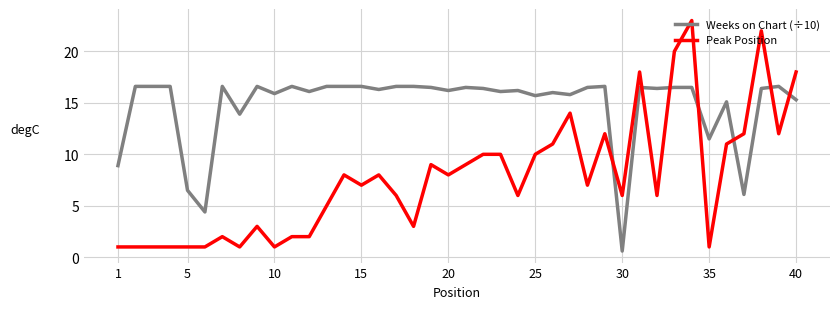

Rank the series by their average value, from lowest to highest.

Peak Position, Weeks on Chart (÷10)